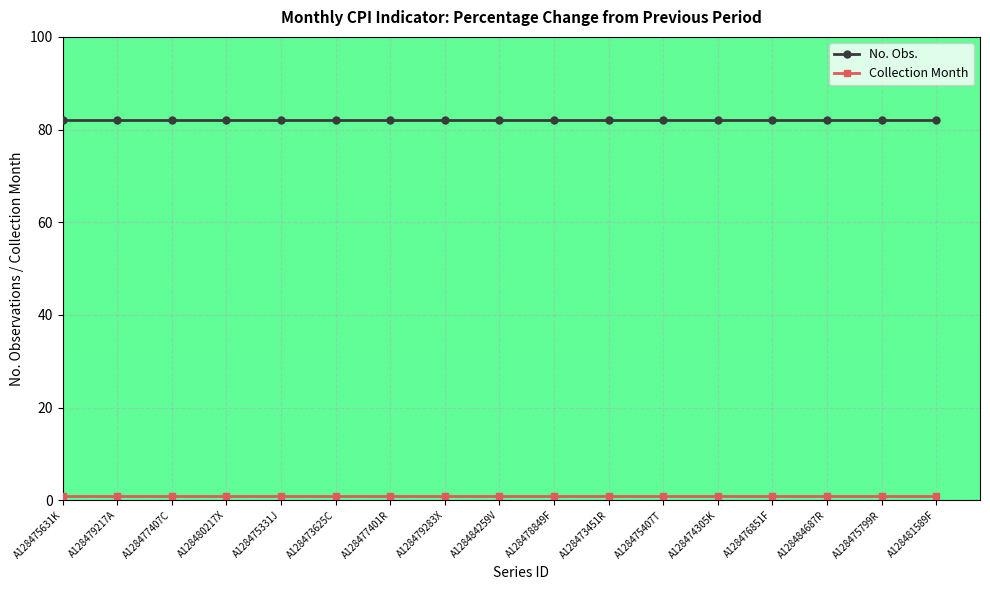

True or false: No. Obs. and Collection Month intersect in this chart.

False